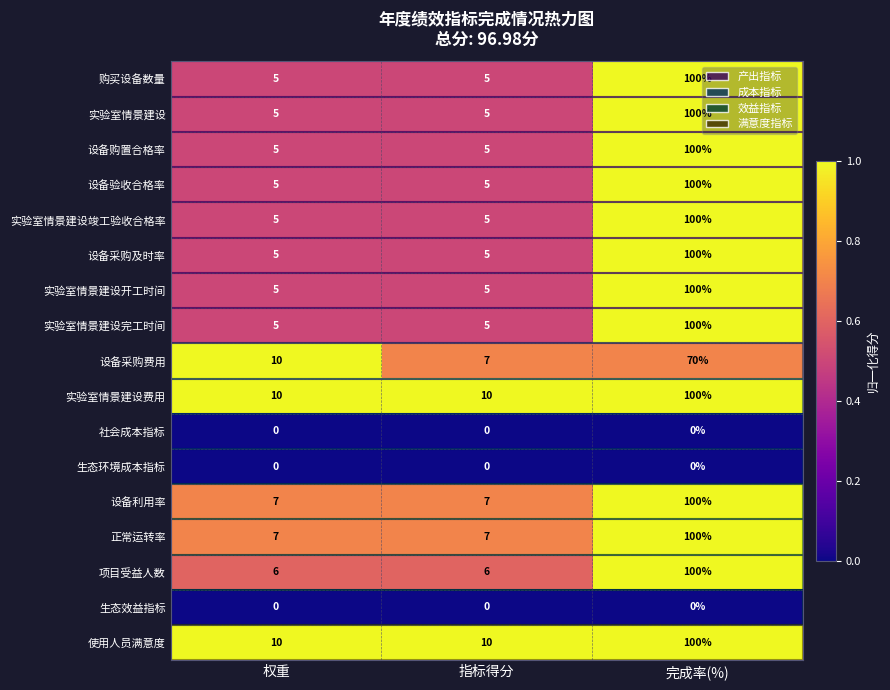

What is the lowest value of the 正常运转率 series?

7